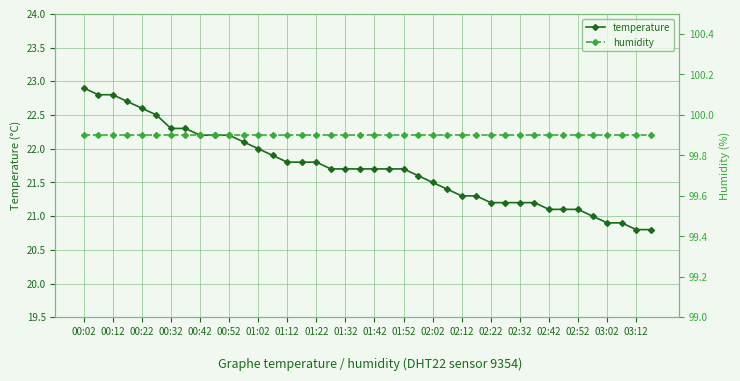

Which category has the highest value in the temperature series?

00:02